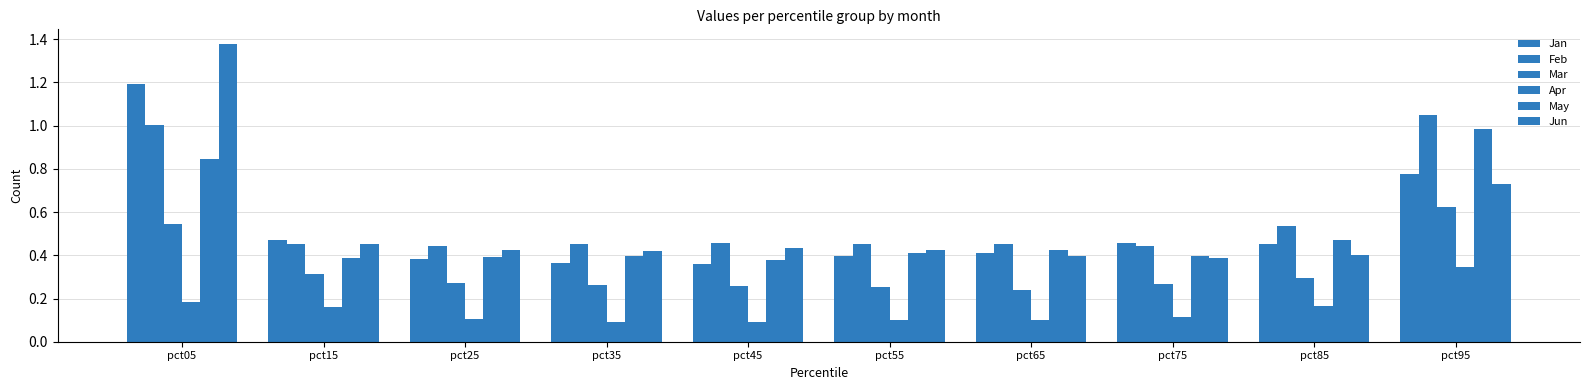

The value of Mar at pct35 is 0.1. True or false?

False